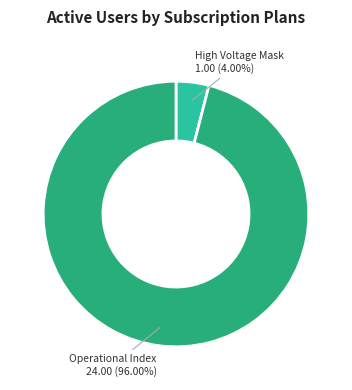

What is the smallest slice in the pie chart?

High Voltage Mask